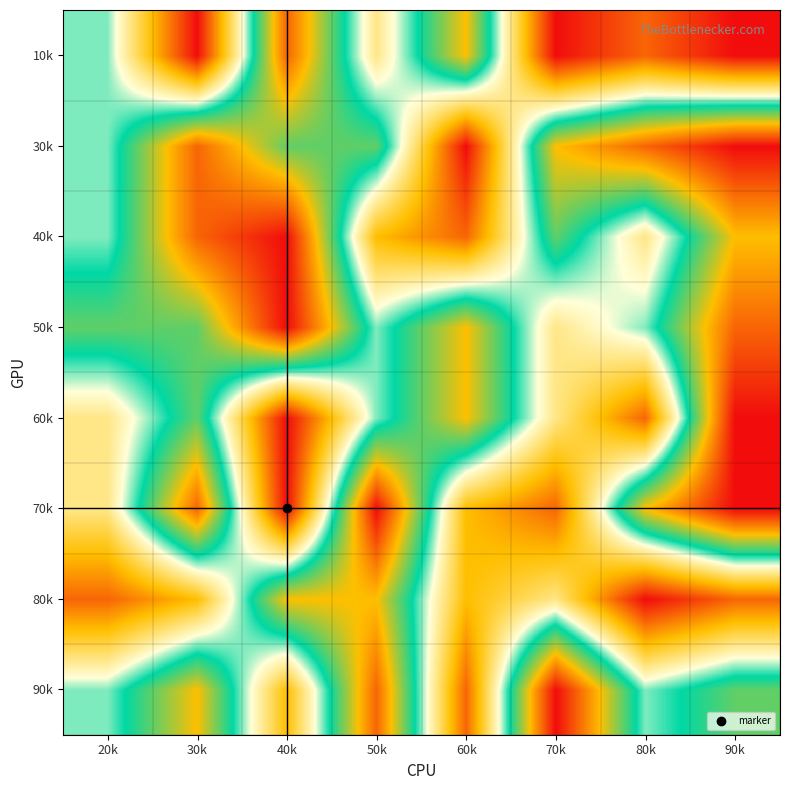

At how many categories does at least one series exceed 2?

8